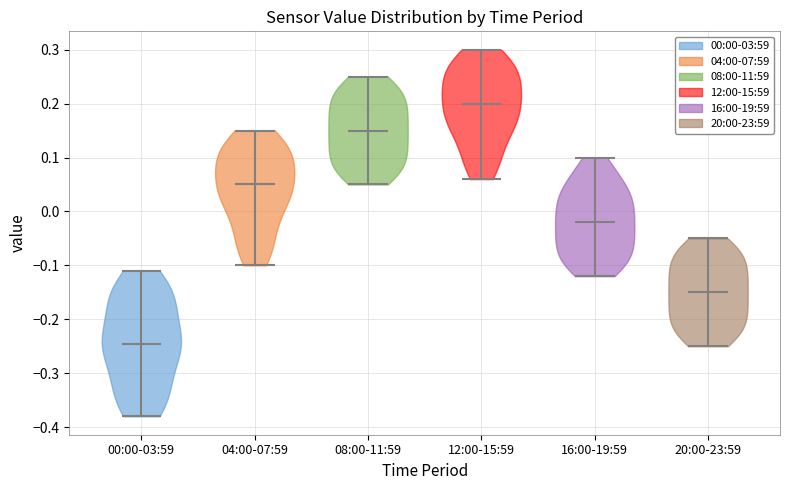

Reading left to right, read every violin against the y-axis: where its median line is, and the lowest and highest points it reaches. The values are not printed on the chart, so give them approximately, as read against the axis.

00:00-03:59: median line -0.24, lowest point -0.38, highest point -0.11
04:00-07:59: median line 0.05, lowest point -0.10, highest point 0.15
08:00-11:59: median line 0.15, lowest point 0.05, highest point 0.25
12:00-15:59: median line 0.20, lowest point 0.06, highest point 0.30
16:00-19:59: median line -0.02, lowest point -0.12, highest point 0.10
20:00-23:59: median line -0.15, lowest point -0.25, highest point -0.05